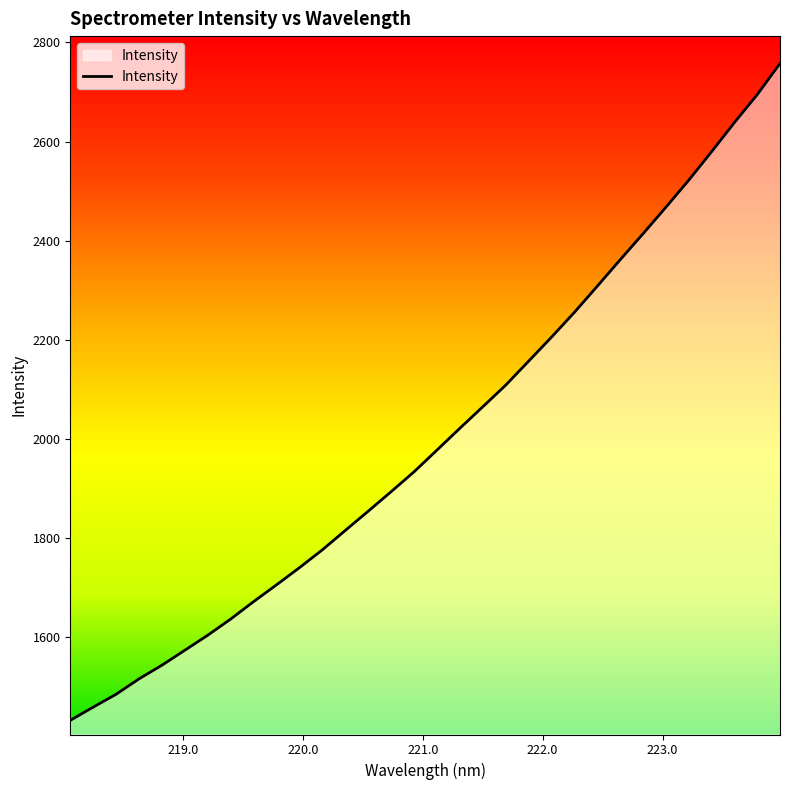

Reading right to left, list all the values displayed in this chart.

2757.7	2694.4	2637.9	2579.0	2521.3	2466.8	2413.1	2360.6	2307.2	2254.5	2204.5	2155.9	2107.6	2064.0	2020.7	1976.7	1932.8	1892.8	1853.4	1814.5	1775.5	1739.4	1704.8	1671.0	1635.7	1603.1	1572.8	1542.6	1515.0	1483.9	1457.8	1431.2